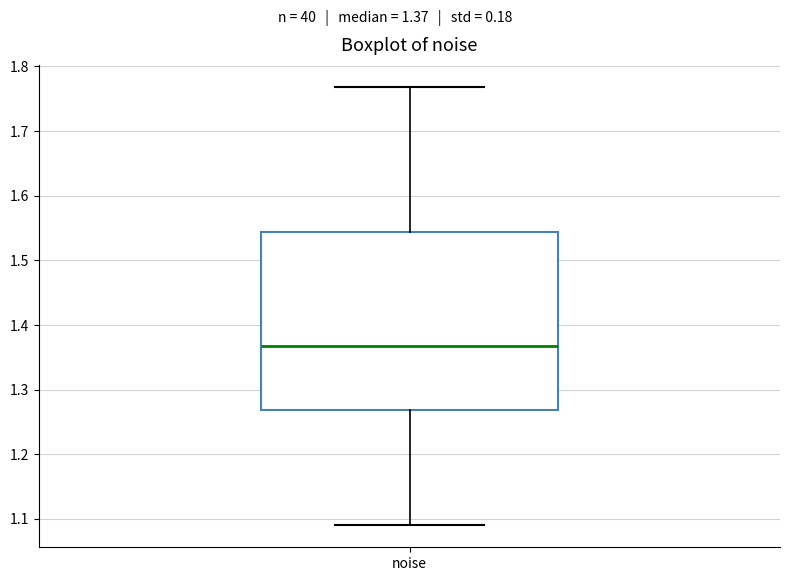

Where is the upper edge of the box for noise on the y-axis? The values are not printed on the chart, so give them approximately, as read against the axis.

1.54